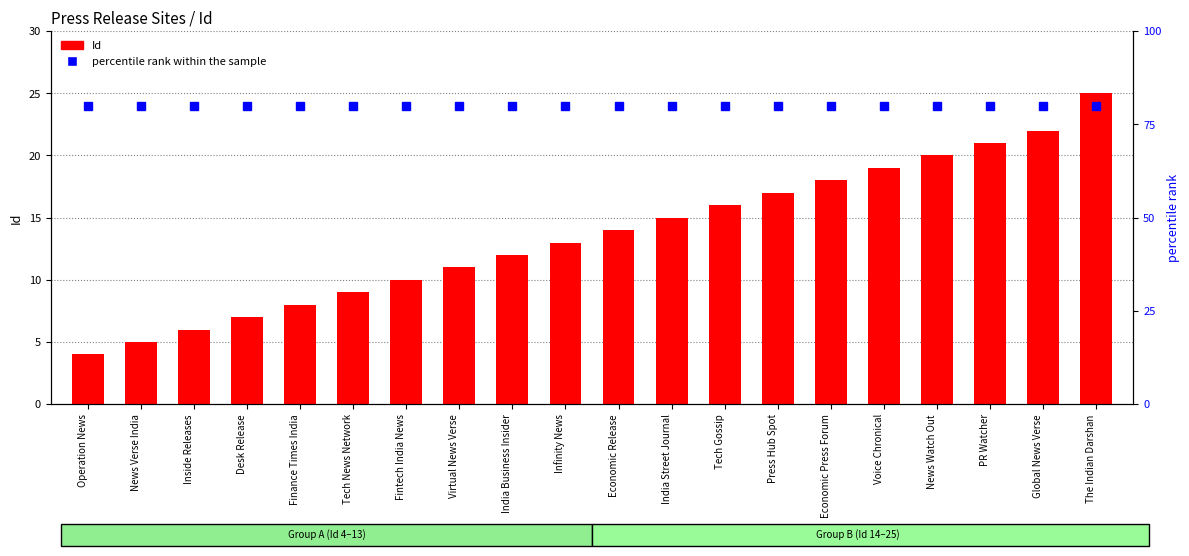

What is the total value across all series at Virtual News Verse?

91